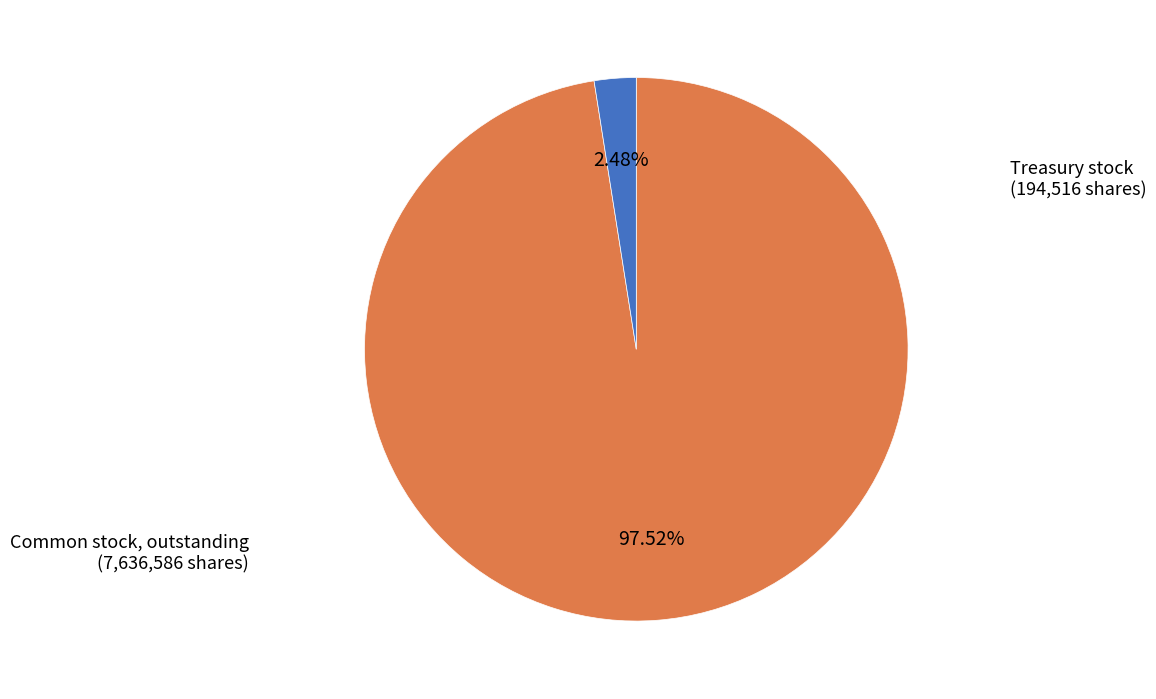

Is there a majority slice in this chart?

Yes